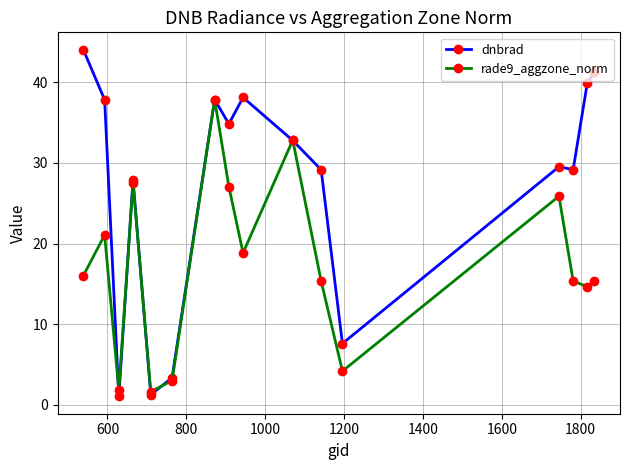

What is the value of the rade9_aggzone_norm point at the 15th from the left?

14.6